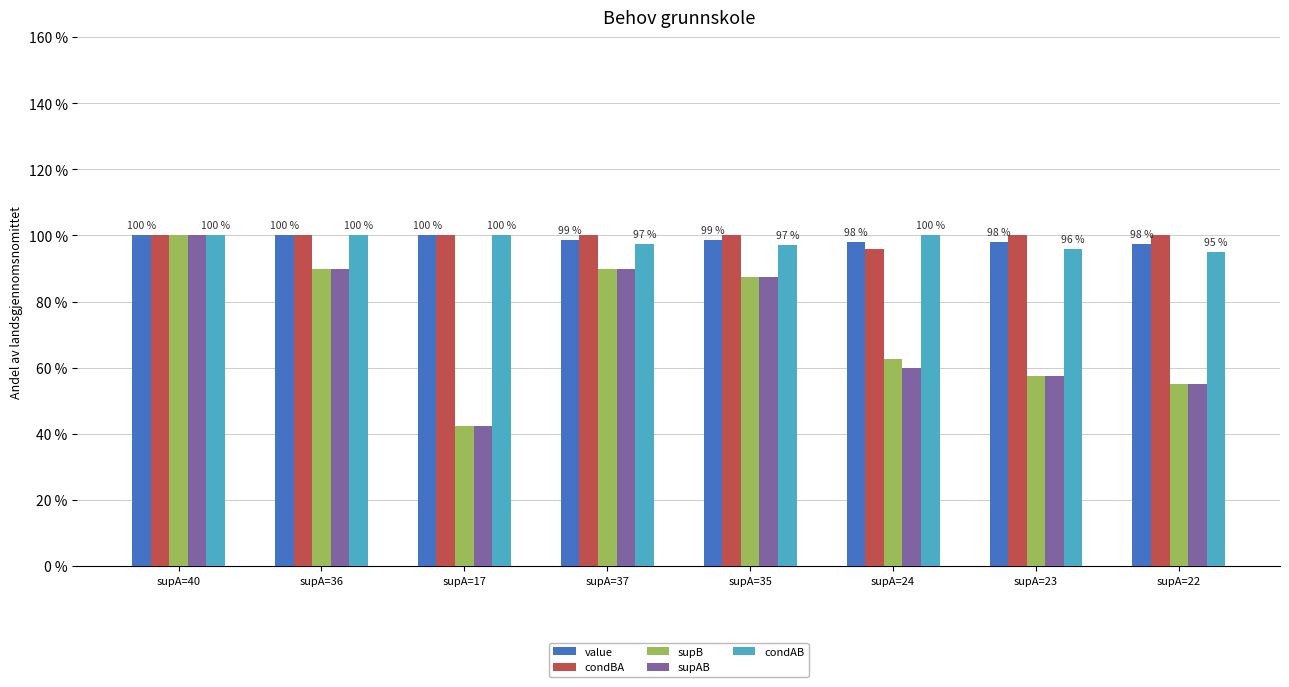

What is the label of the 7th bar from the right?

supA=36